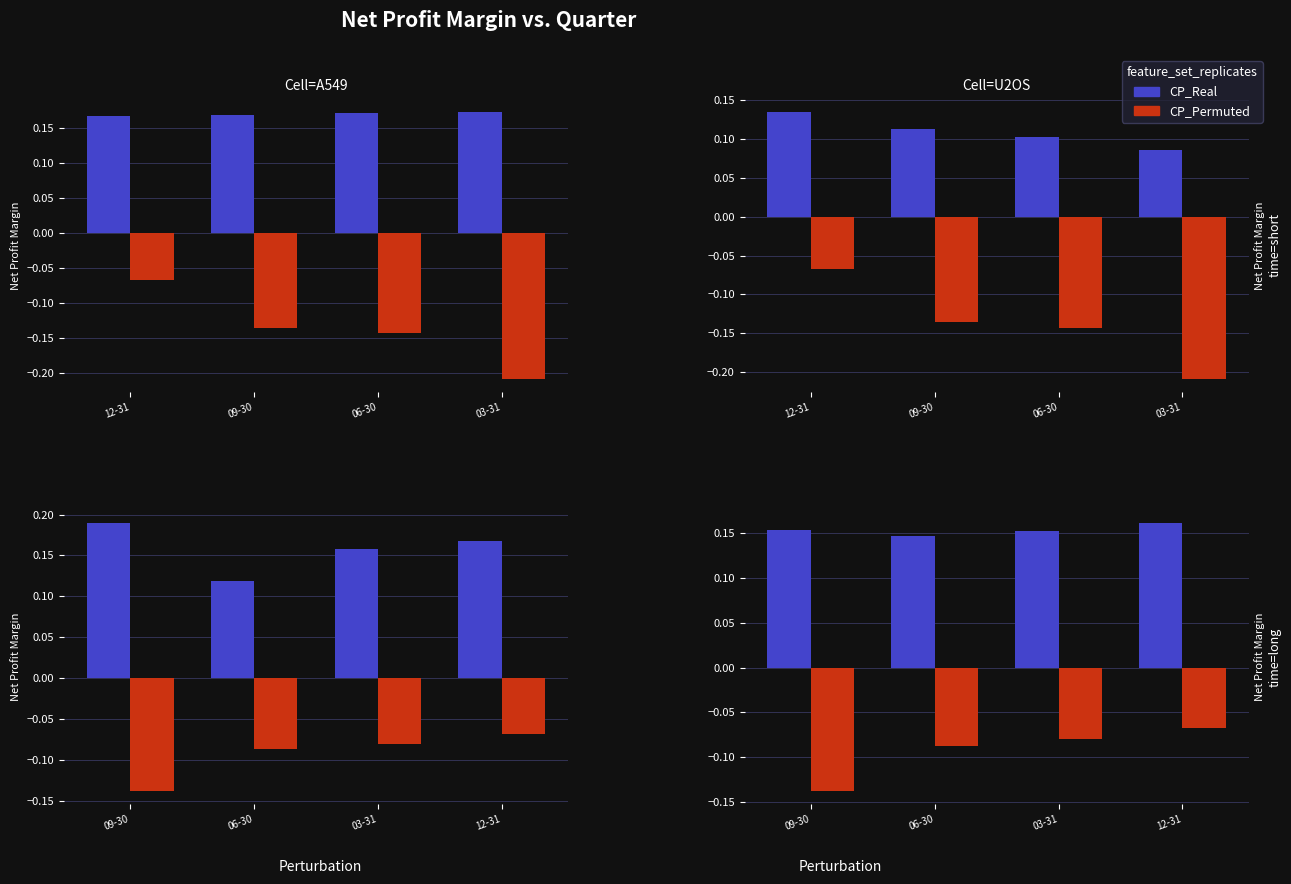

Does the chart contain stacked bars?

No